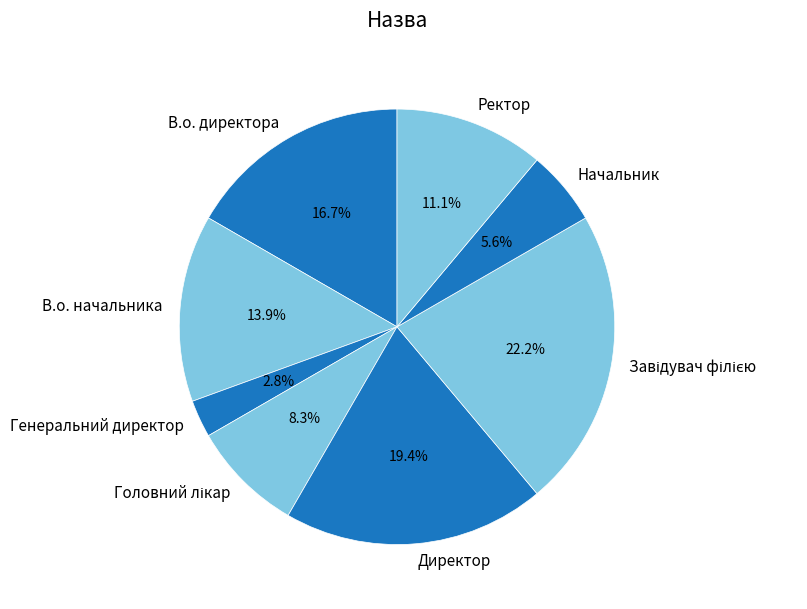

To the nearest percent, what percentage of the pie is Генеральний директор?

3%